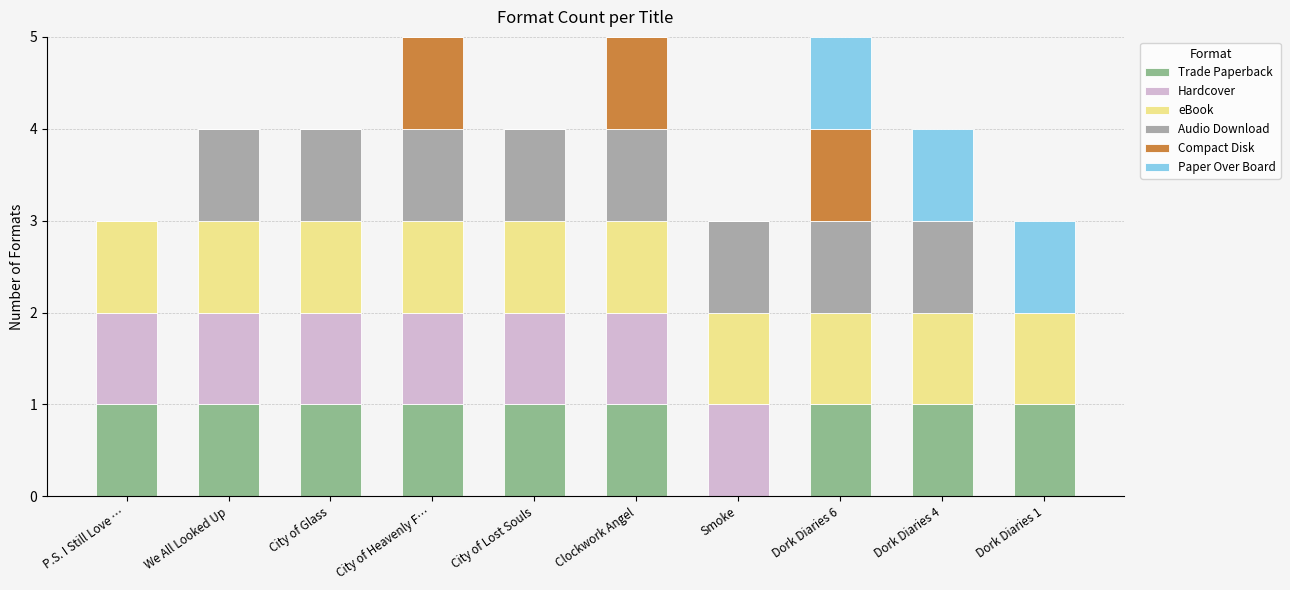

What is the total value across all series at Clockwork Angel?

5